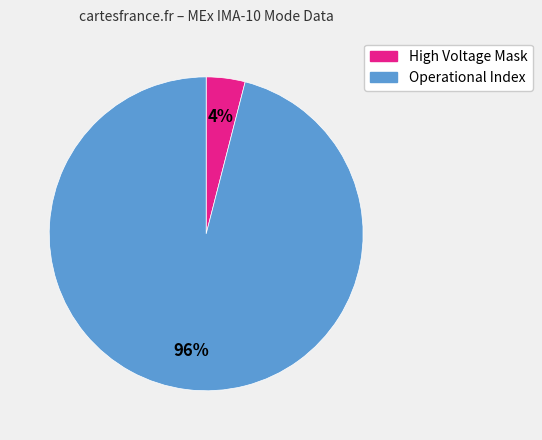

Count the number of slices in the pie.

2